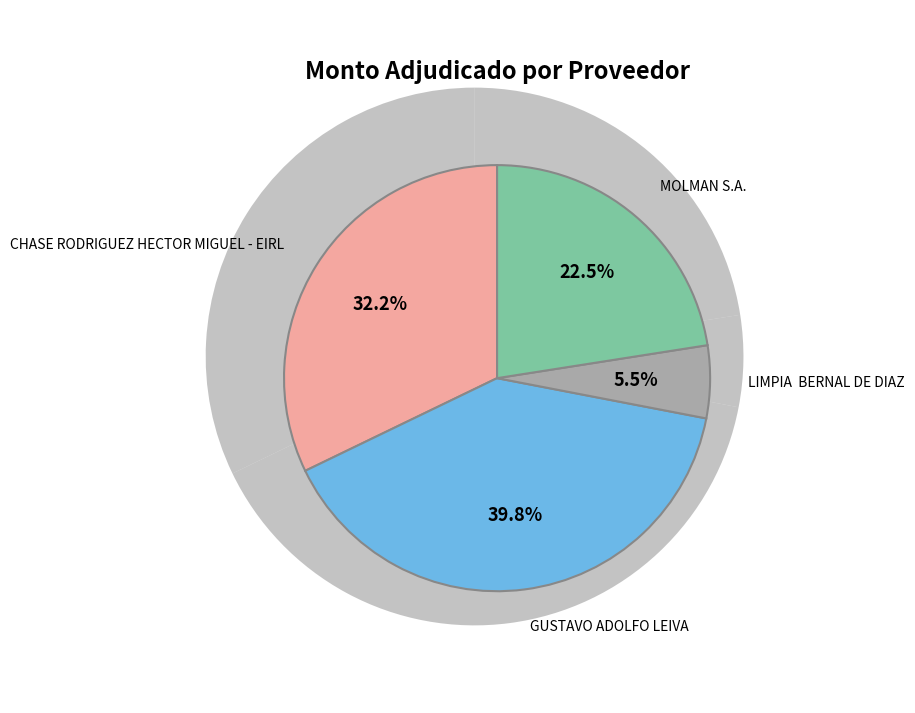

Is it true that LIMPIA  BERNAL DE DIAZ is 1% of the pie?

False